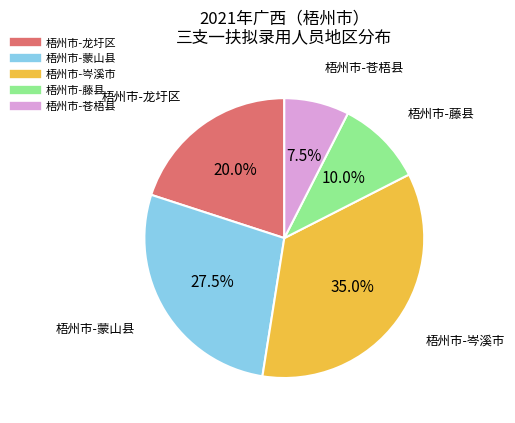

Do 梧州市-龙圩区 and 梧州市-苍梧县 together represent more than half of the pie?

No